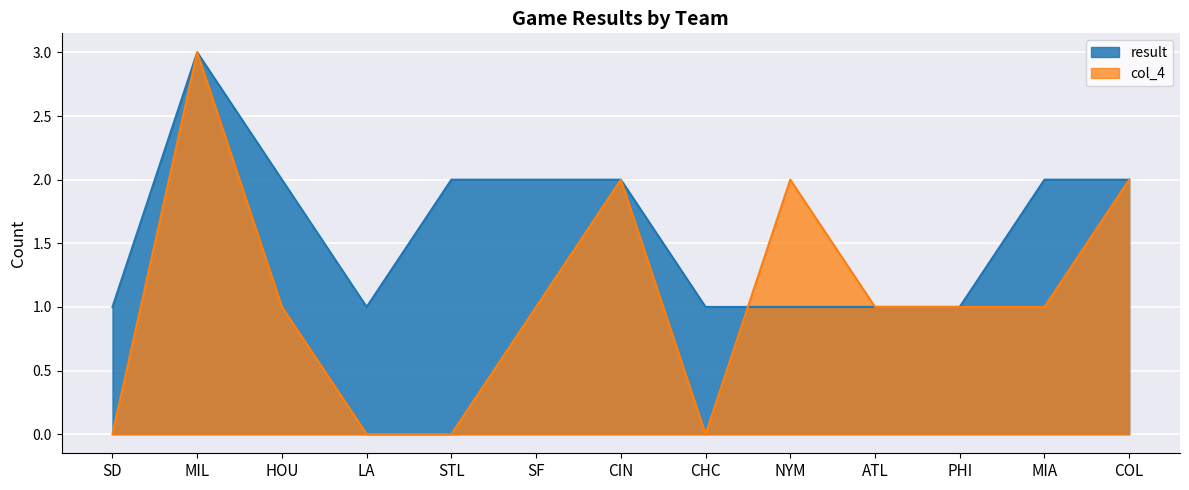

List the labels in order of col_4 value, largest first.

MIL, CIN, NYM, COL, HOU, SF, ATL, PHI, MIA, SD, LA, STL, CHC